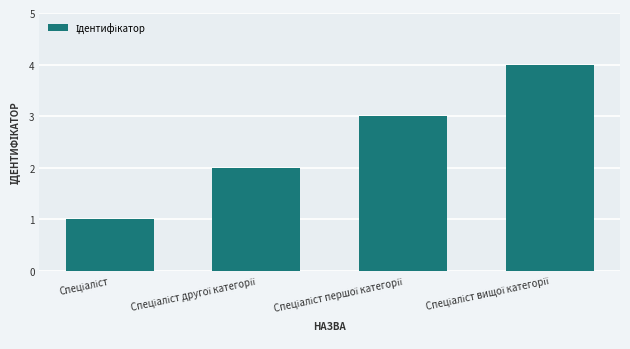

What is the difference between the maximum and minimum values?

3